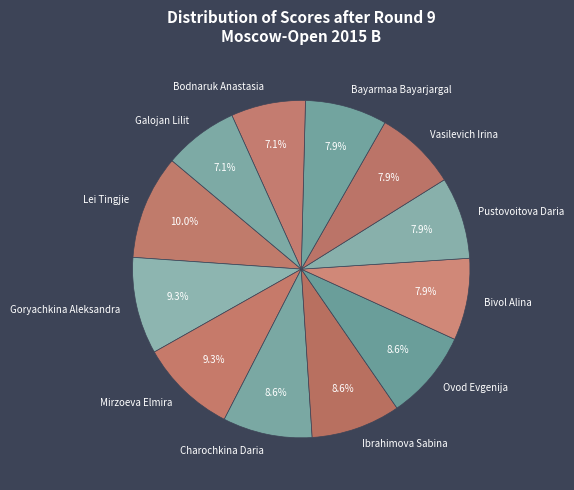

How many slices are in this pie chart?

12